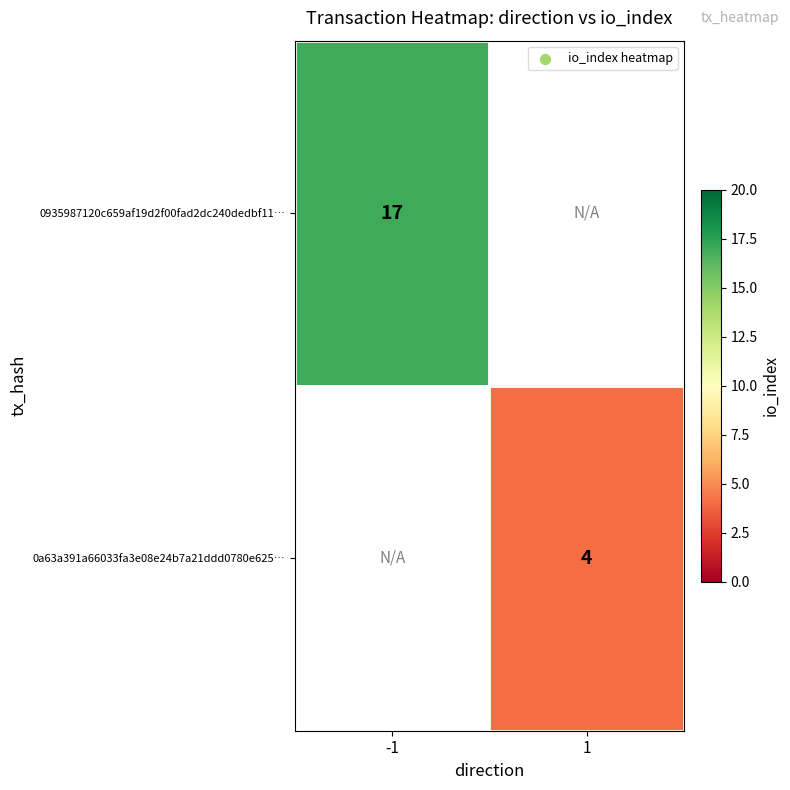

At how many categories does at least one series exceed 4?

1